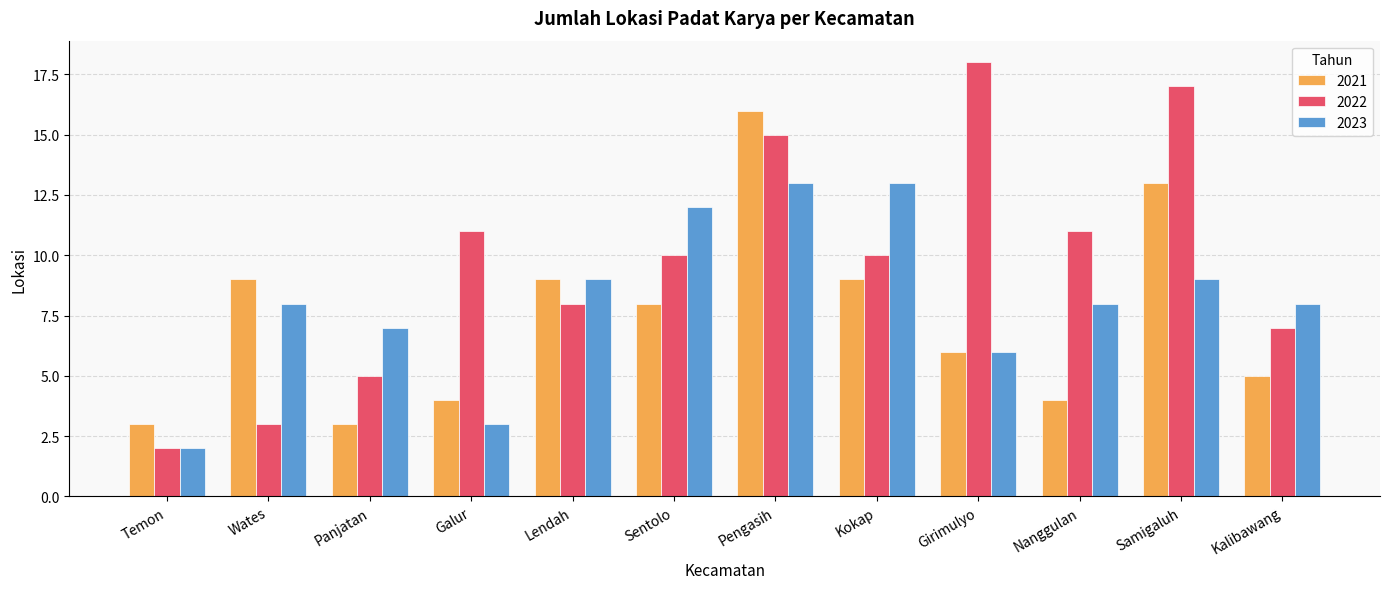

At which category does the chart reach its minimum across all series?

Temon